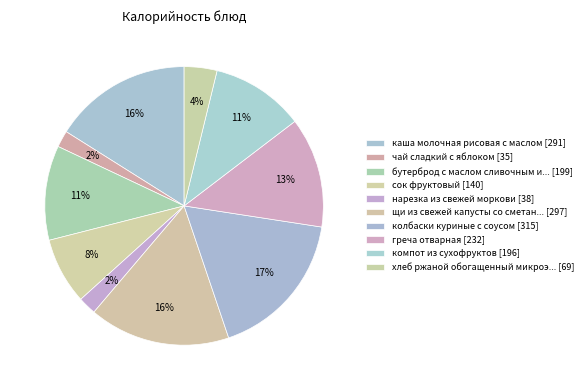

How many slices are in this pie chart?

10